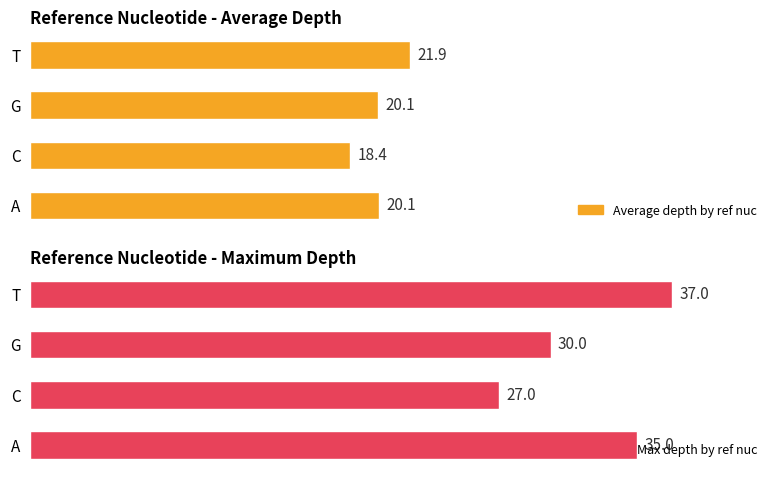

Rank the series by their maximum value, from highest to lowest.

Max depth by ref nuc, Average depth by ref nuc